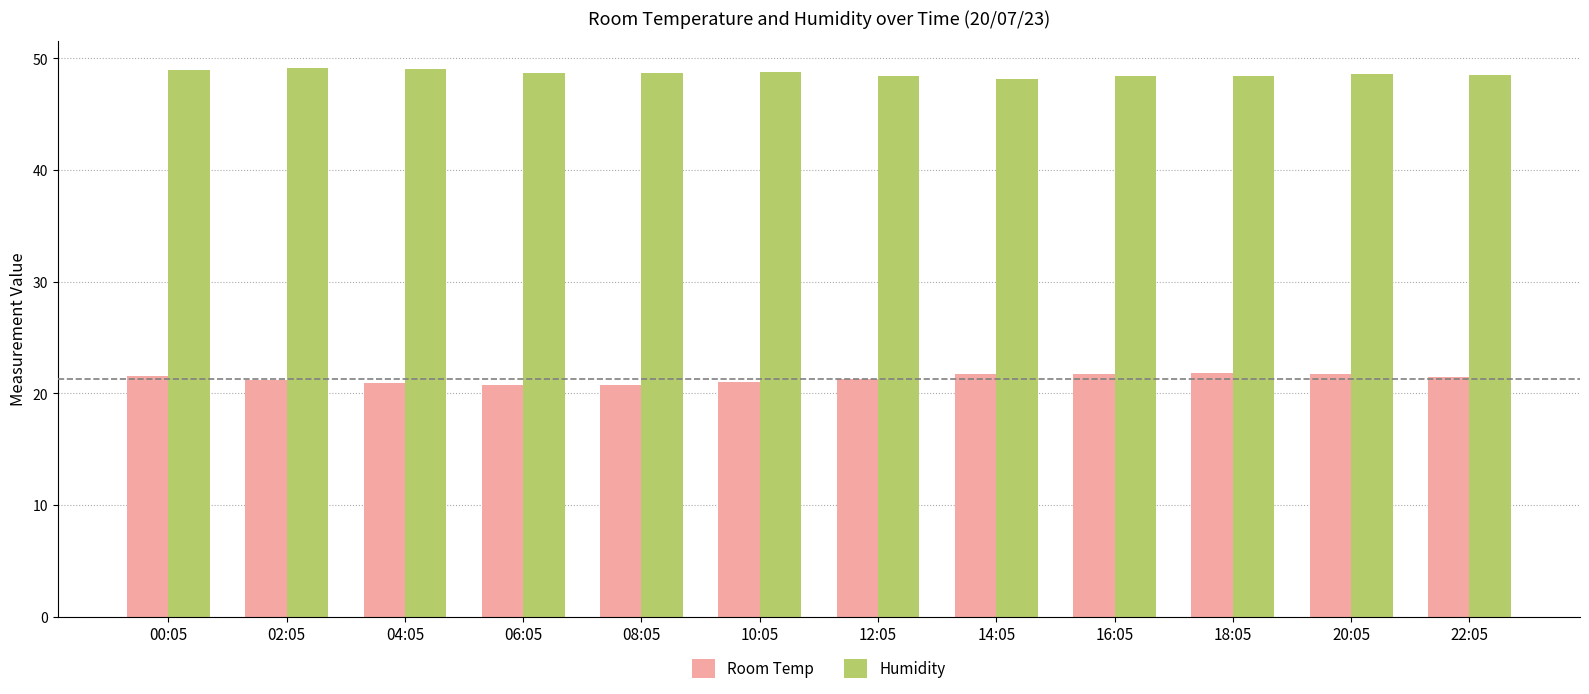

What is the difference between the highest and lowest values at 06:05?

28.0